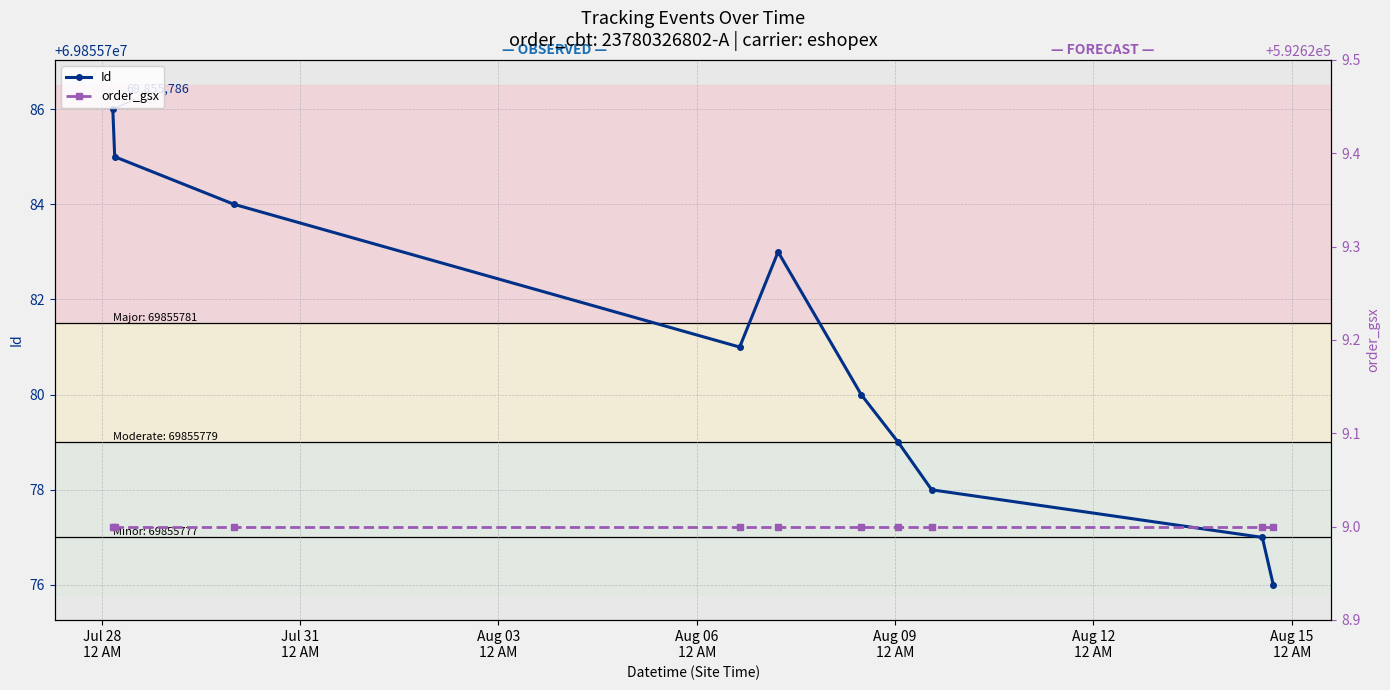

Is this an area chart (filled region under the line)?

No